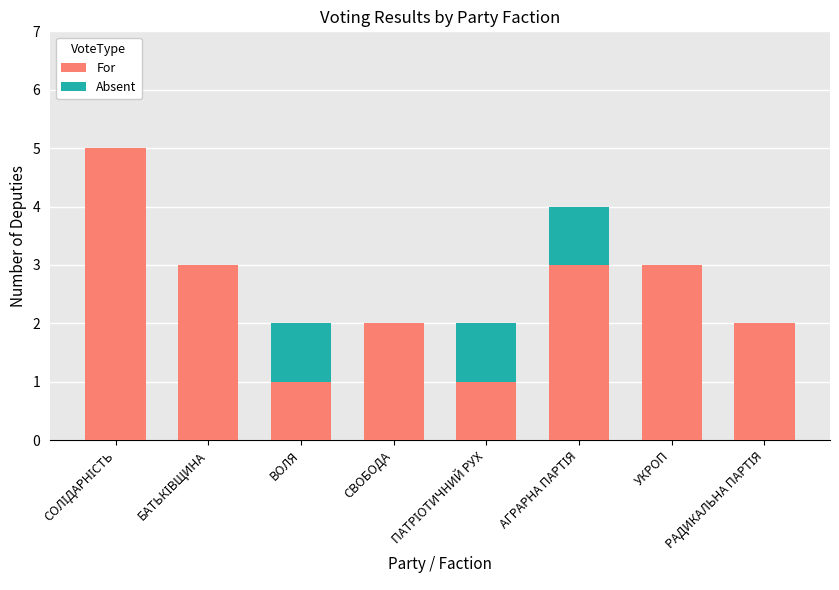

What are all the series names shown in the legend?

For, Absent